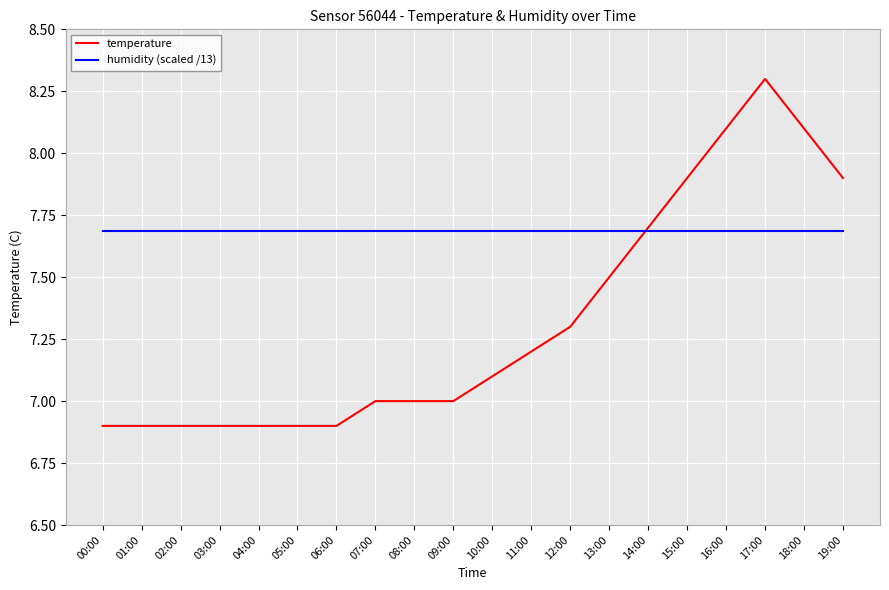

Rank the series by their maximum value, from highest to lowest.

temperature, humidity (scaled /13)